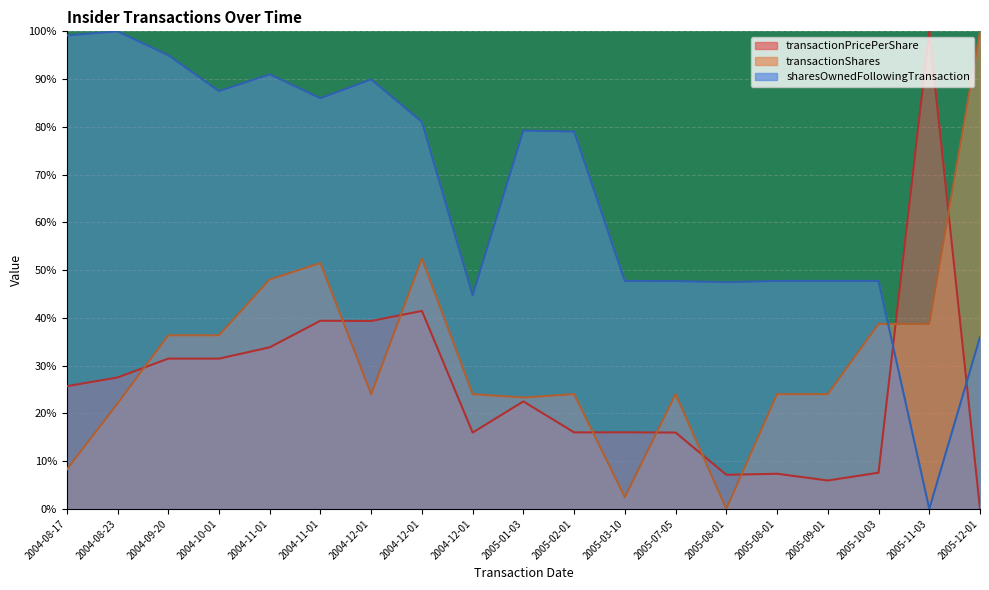

Is the value of sharesOwnedFollowingTransaction at 2004-08-17 greater than the value of transactionPricePerShare at 2004-08-17?

Yes